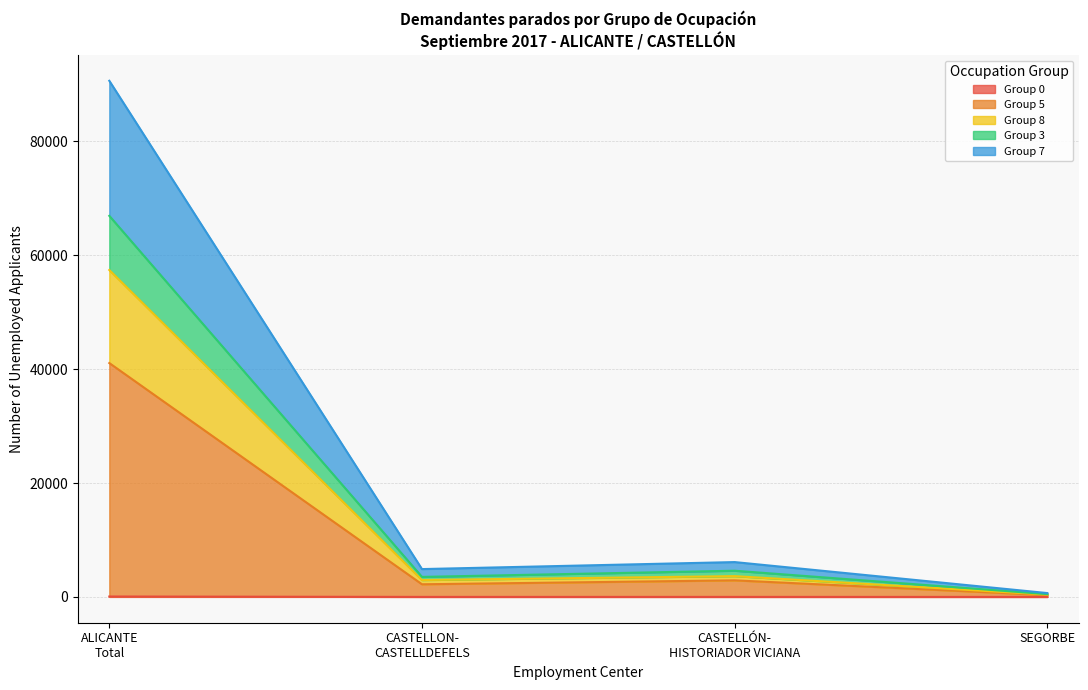

True or false: Group 5 and Group 8 cross at least once.

False